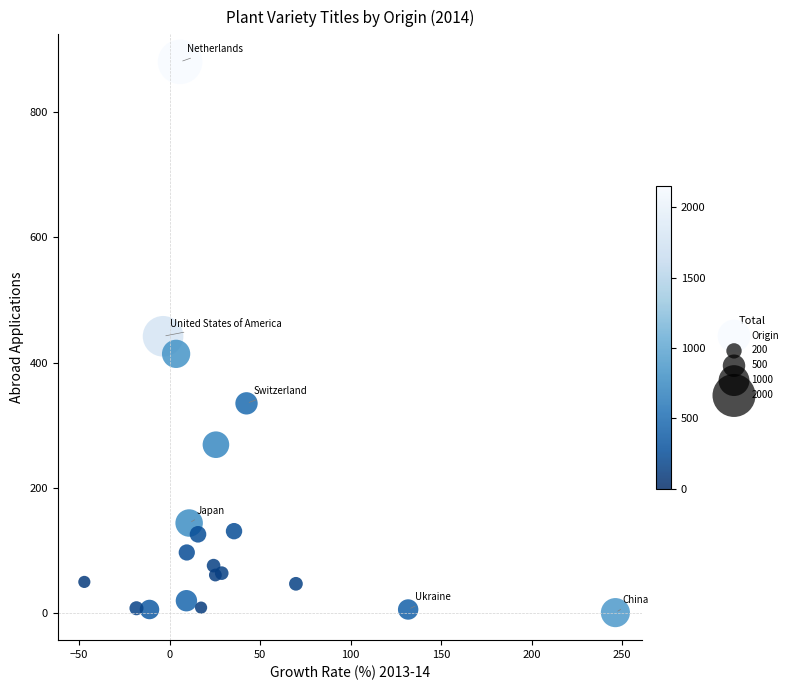

What is the range of Y values (max minus min)?

879